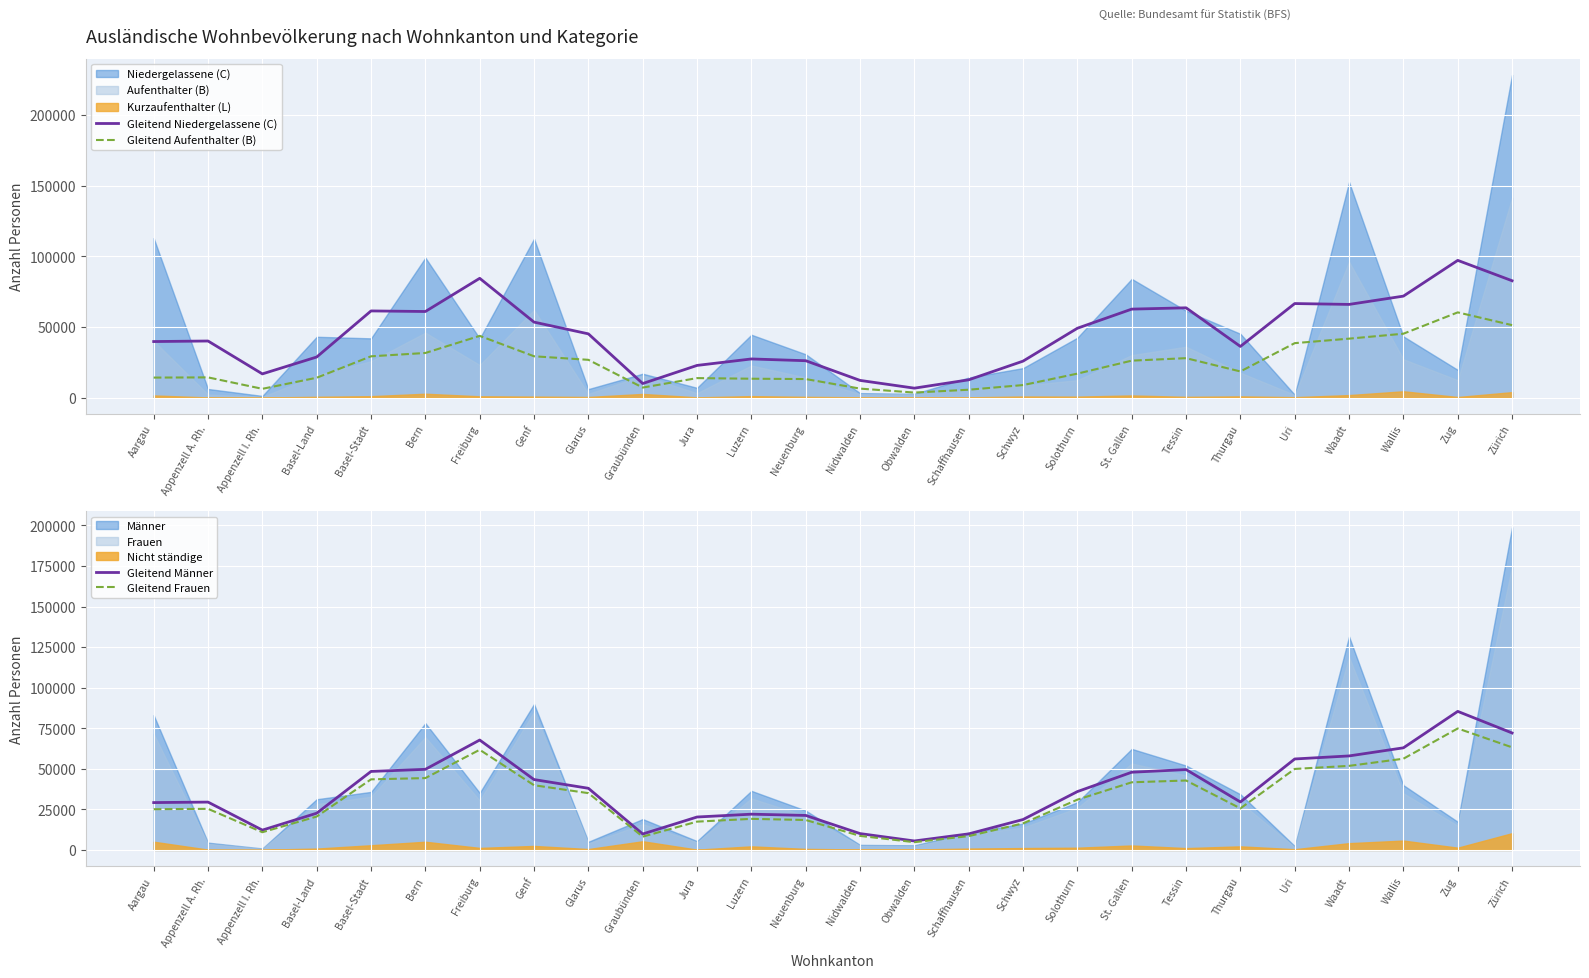

Which series has the largest total across all categories?

Gleitend Niedergelassene (C)